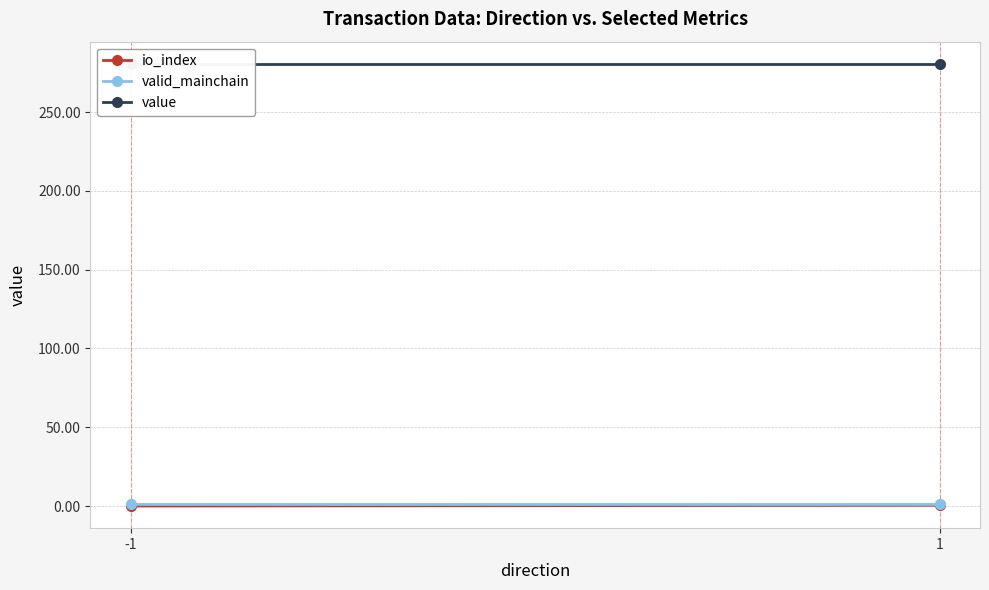

List the series in order of their peak value, highest first.

value, valid_mainchain, io_index